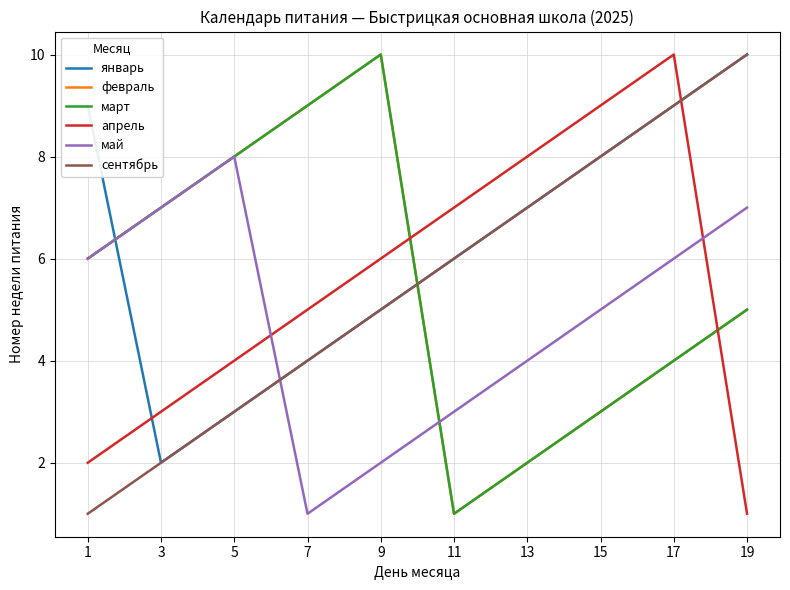

Reading left to right, extract all data points from this chart.

январь: 1=9	3=2	5=3	7=4	9=5	11=6	13=7	15=8	17=9	19=10
февраль: 1=6	3=7	5=8	7=9	9=10	11=1	13=2	15=3	17=4	19=5
март: 1=6	3=7	5=8	7=9	9=10	11=1	13=2	15=3	17=4	19=5
апрель: 1=2	3=3	5=4	7=5	9=6	11=7	13=8	15=9	17=10	19=1
май: 1=6	3=7	5=8	7=1	9=2	11=3	13=4	15=5	17=6	19=7
сентябрь: 1=1	3=2	5=3	7=4	9=5	11=6	13=7	15=8	17=9	19=10